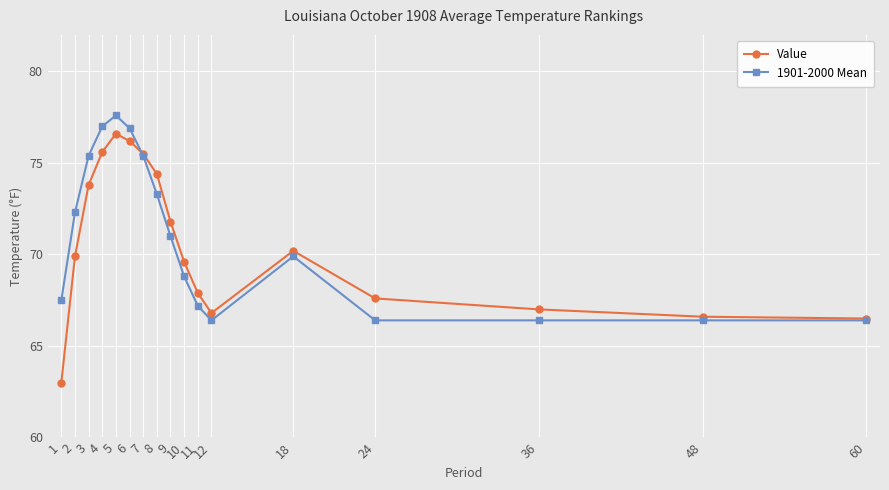

List the series in order of their overall mean, lowest first.

Value, 1901-2000 Mean